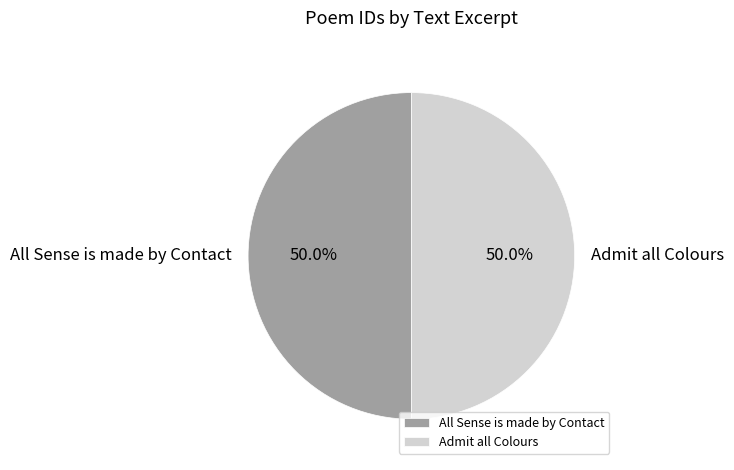

What percentage is NOT represented by Admit all Colours?

50.0%